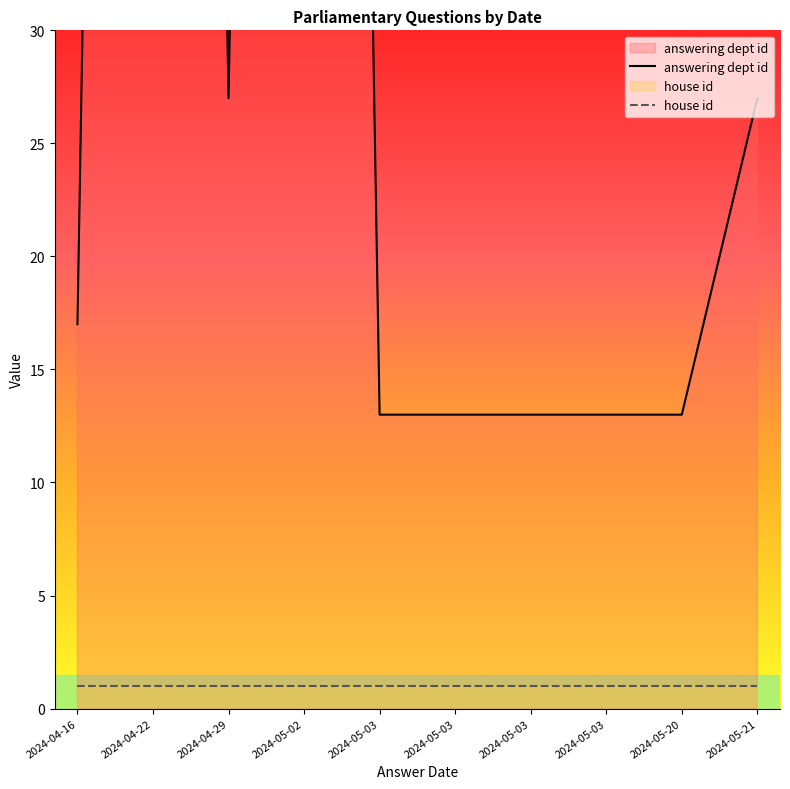

What is the difference between the second highest and minimum values in the answering dept id series?

195